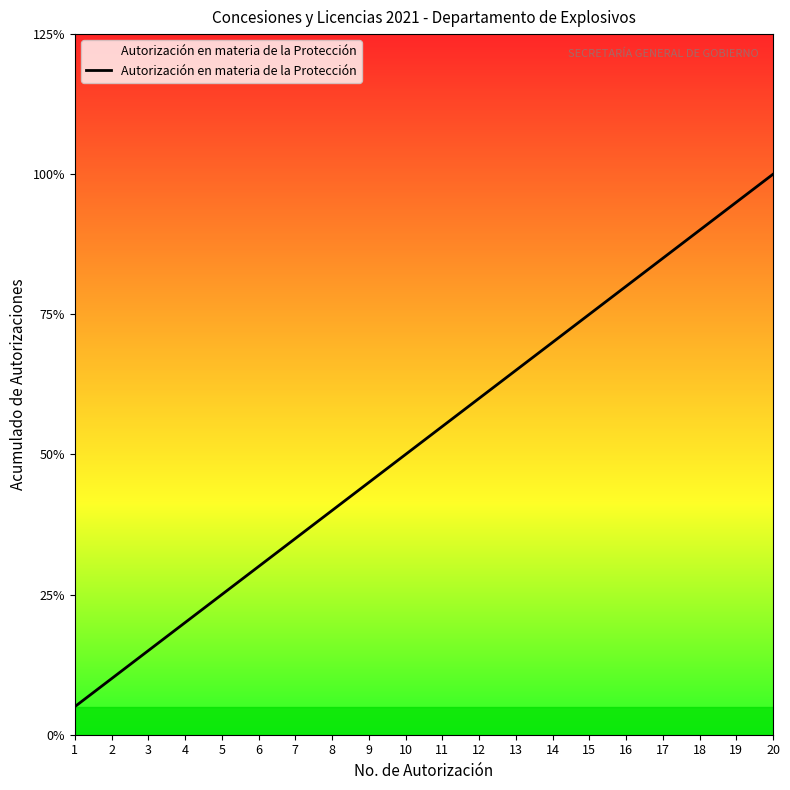

Does the chart display data point markers on the line(s)?

No